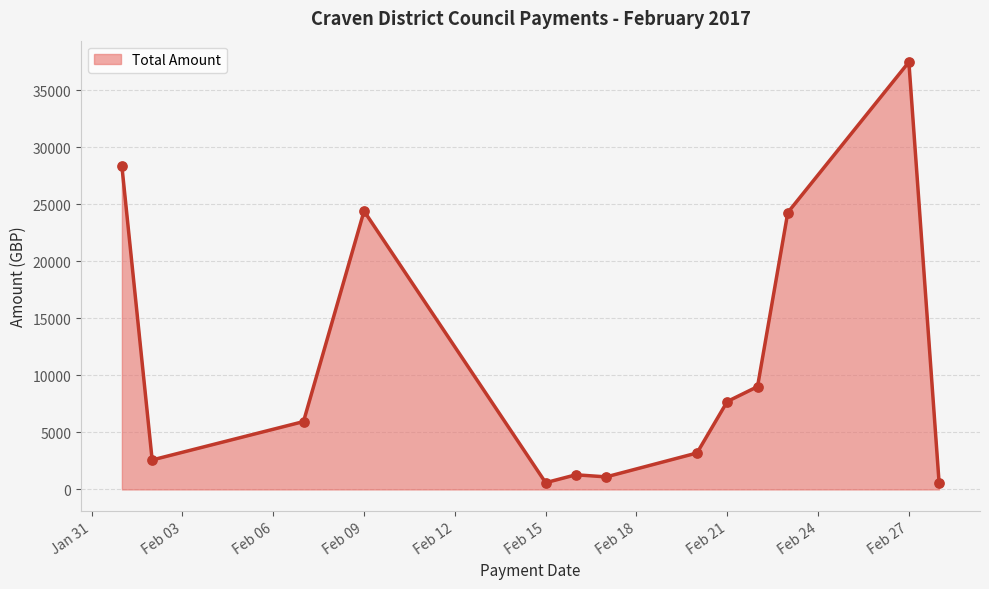

What is the greatest value displayed?

37475.1